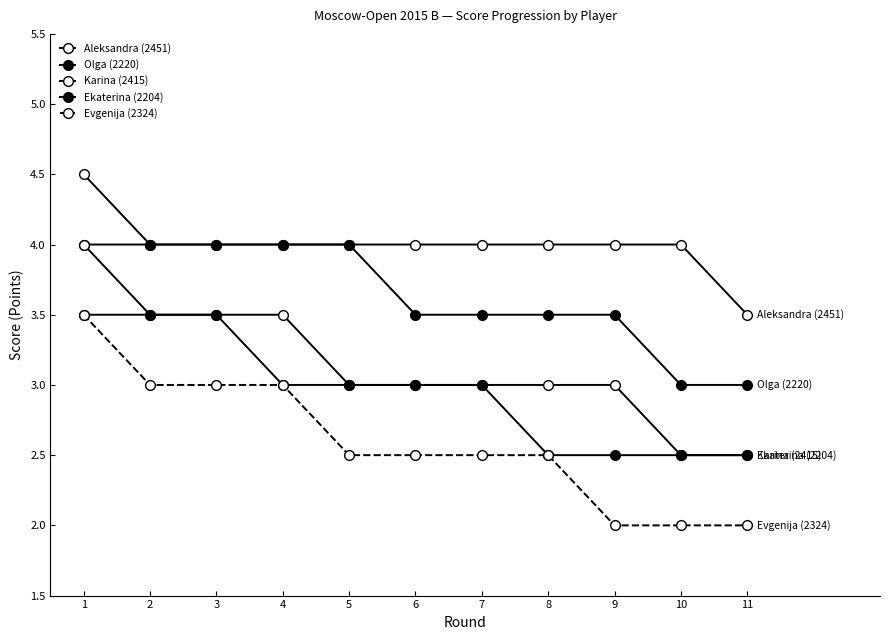

What is the sum of all Karina (2415) values?

34.5